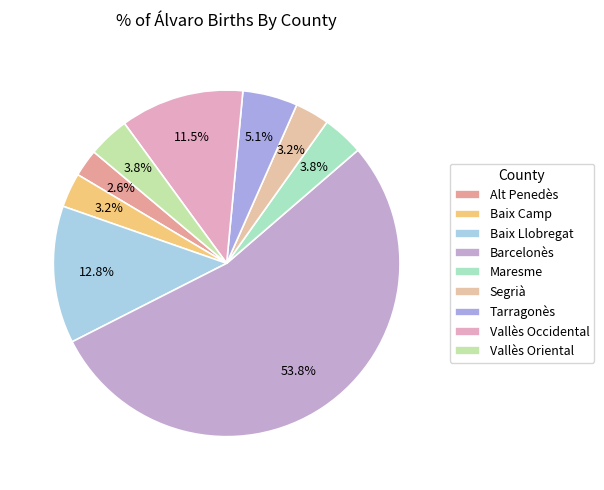

How many slices are in this pie chart?

9